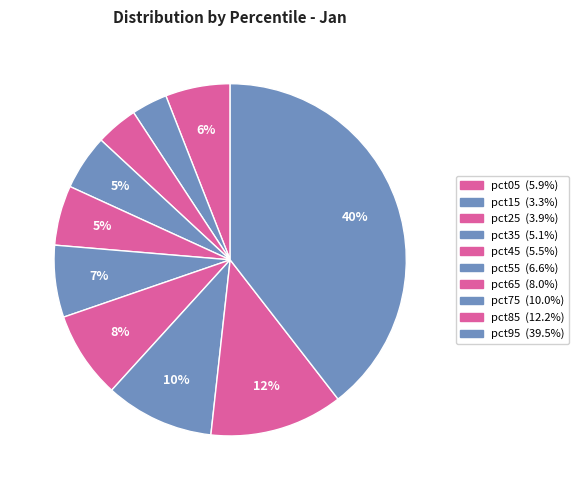

How many segments does this pie chart have?

10